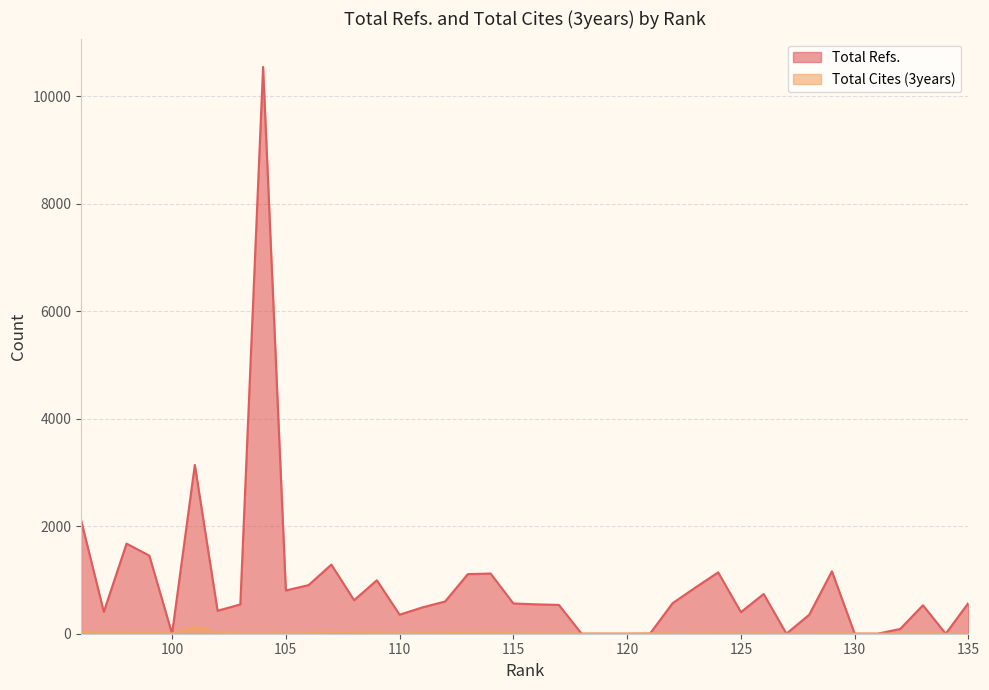

Where do Total Refs. and Total Cites (3years) first cross each other?

130 and 129